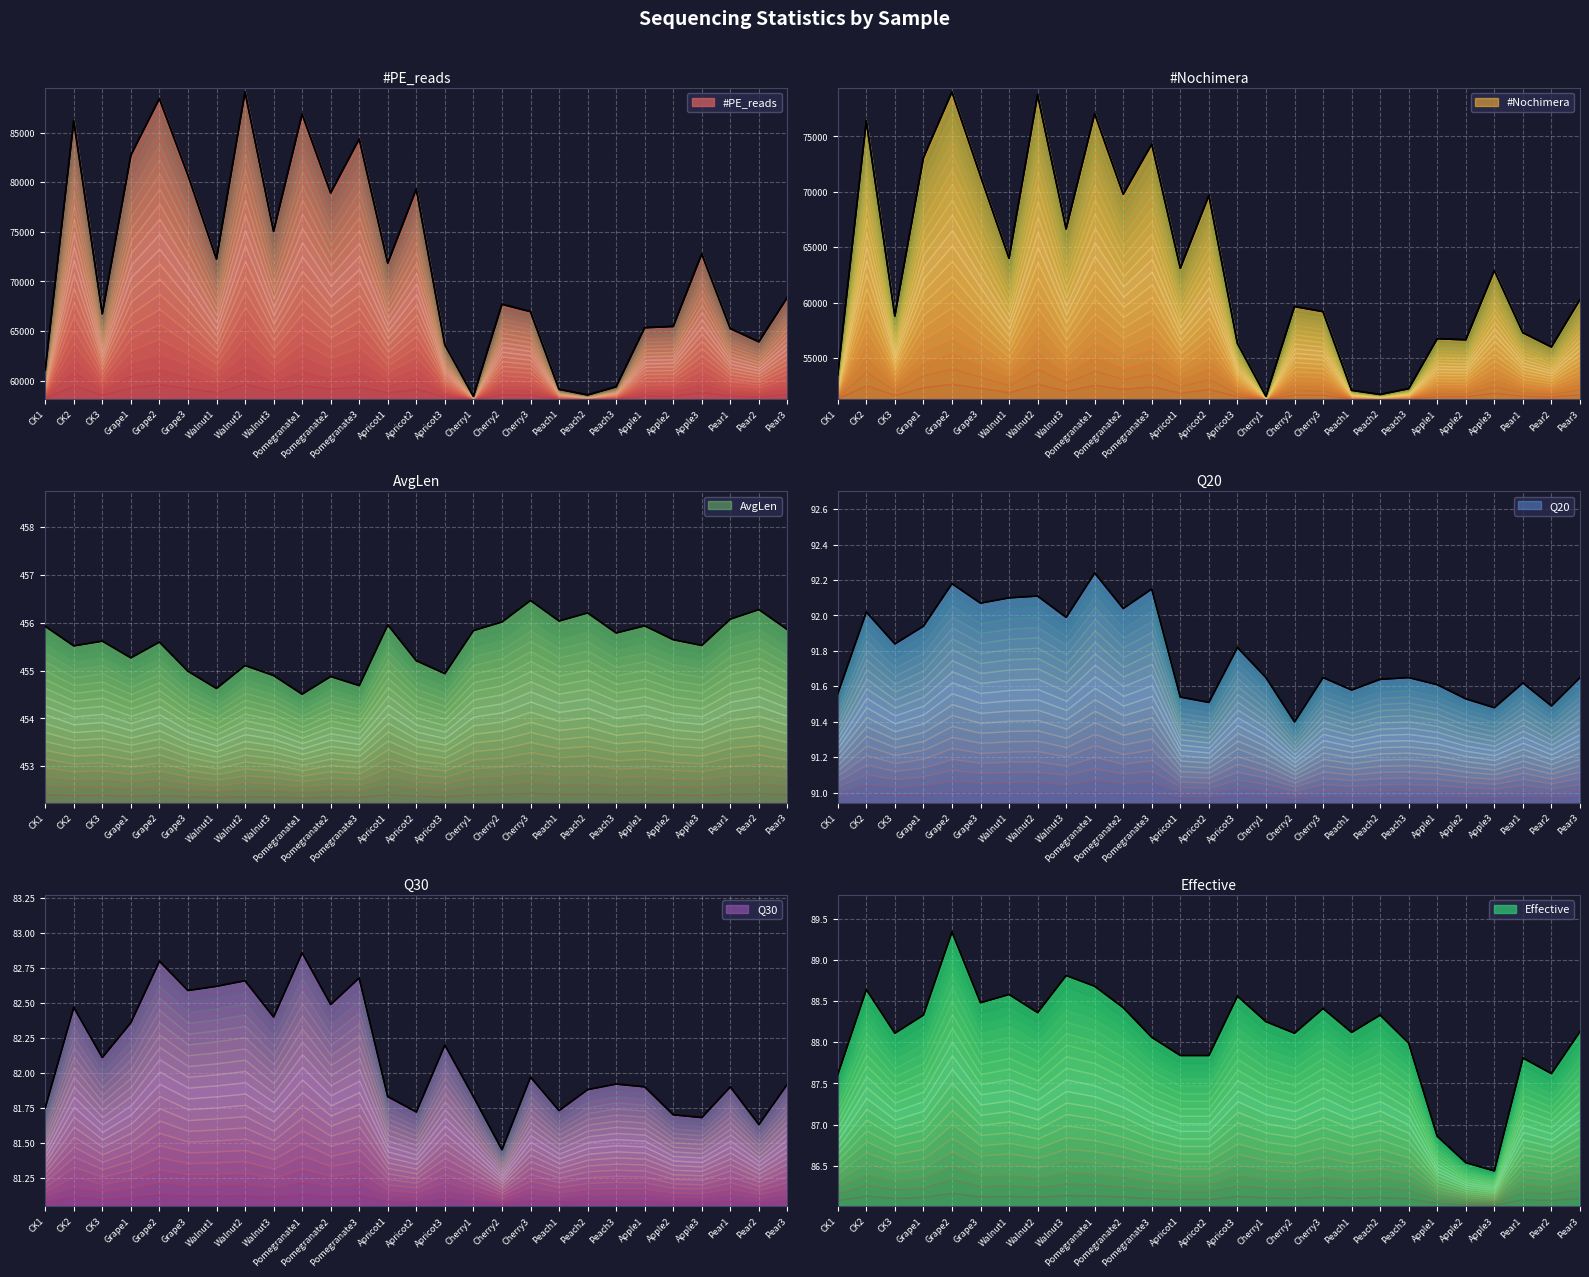

True or false: #PE_reads has more than 2 interior local peaks.

True